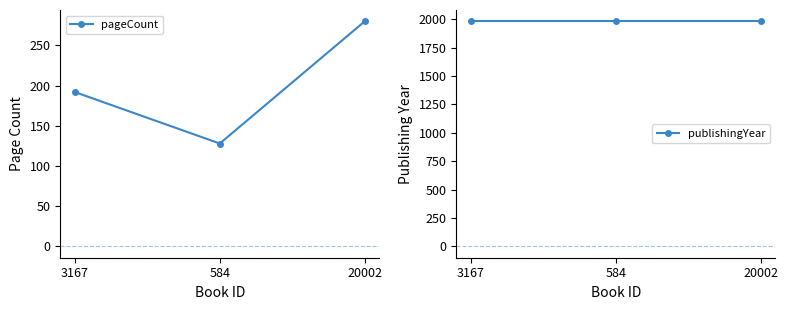

At which category is the sum across all series the highest?

20002